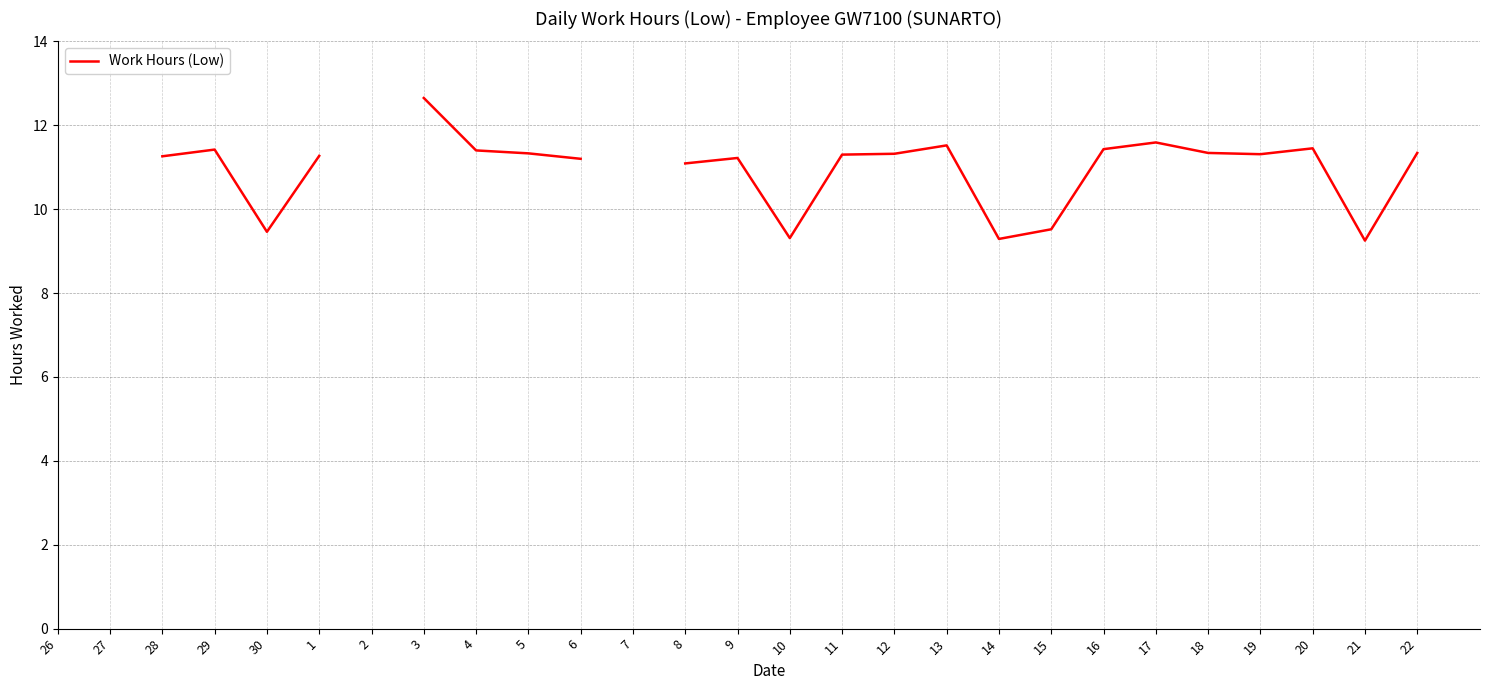

How many data points are less than 11?

5